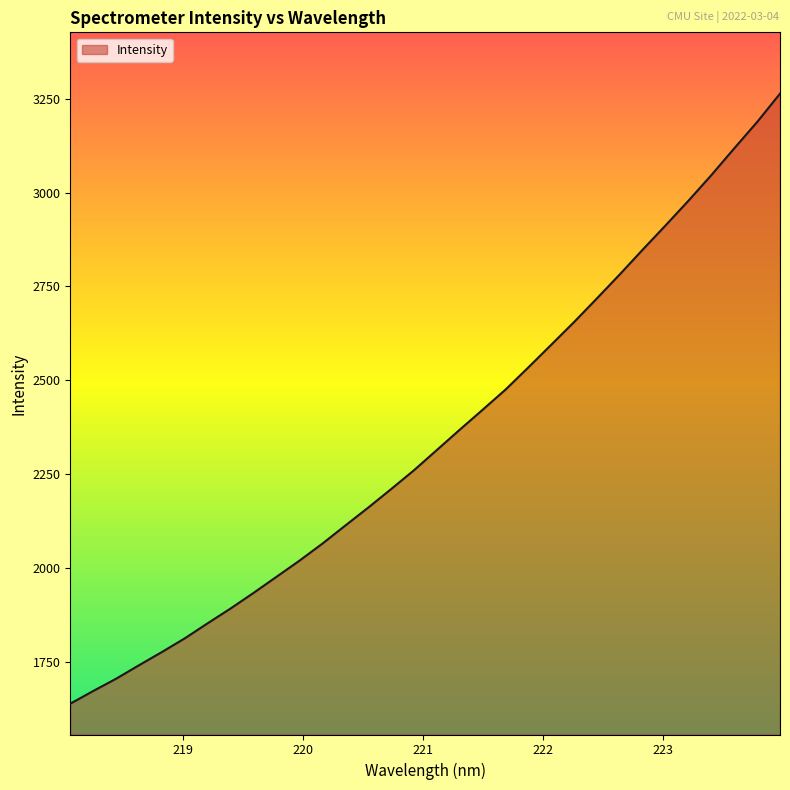

What is the difference between the maximum and minimum values?

1623.2